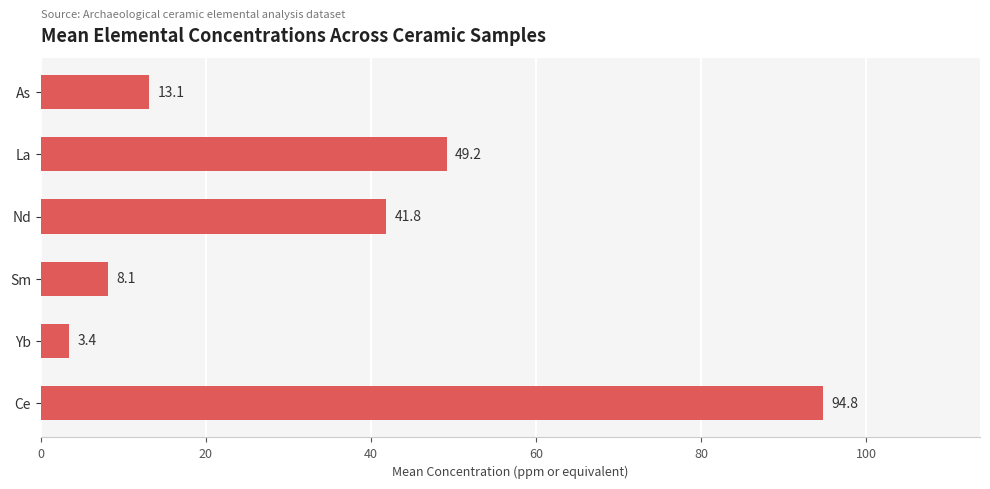

Approximately how many times larger is the value at Ce compared to La?

1.9